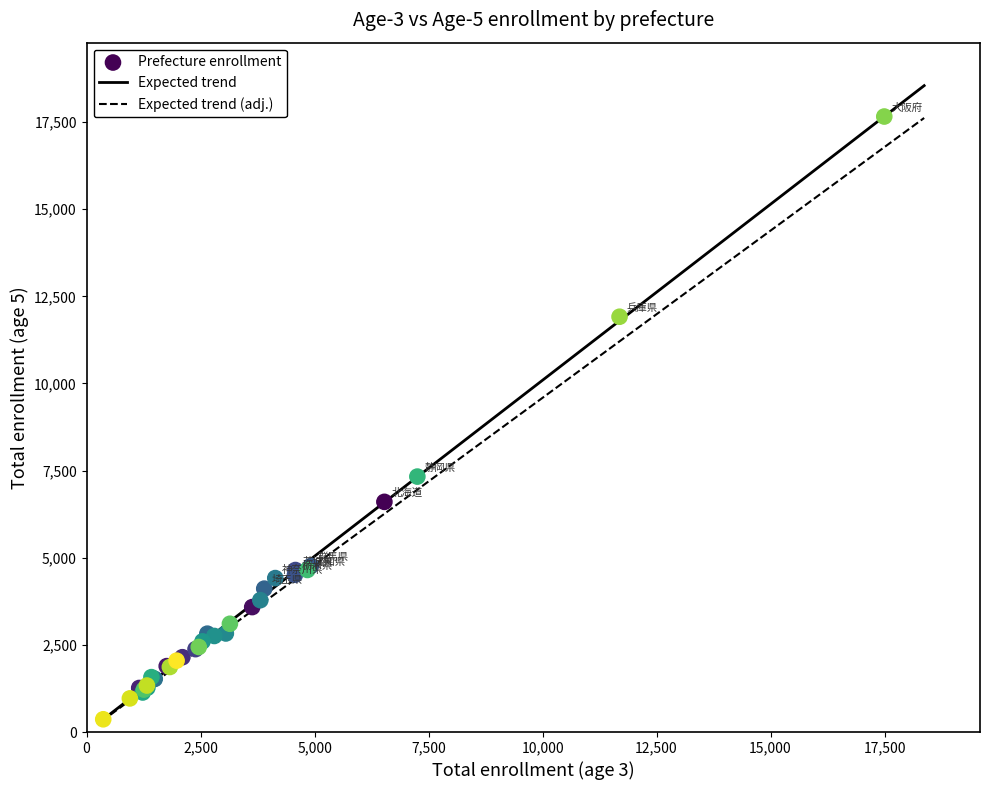

What Y value in the scatter plot is closest to 9012?

7329